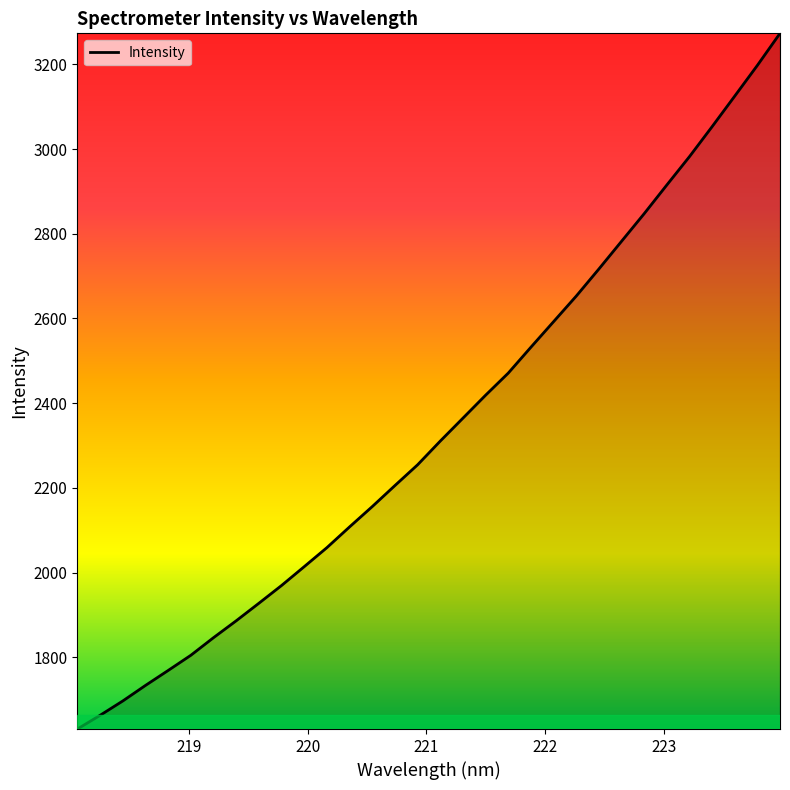

What is the difference between the maximum and minimum values?

1642.5